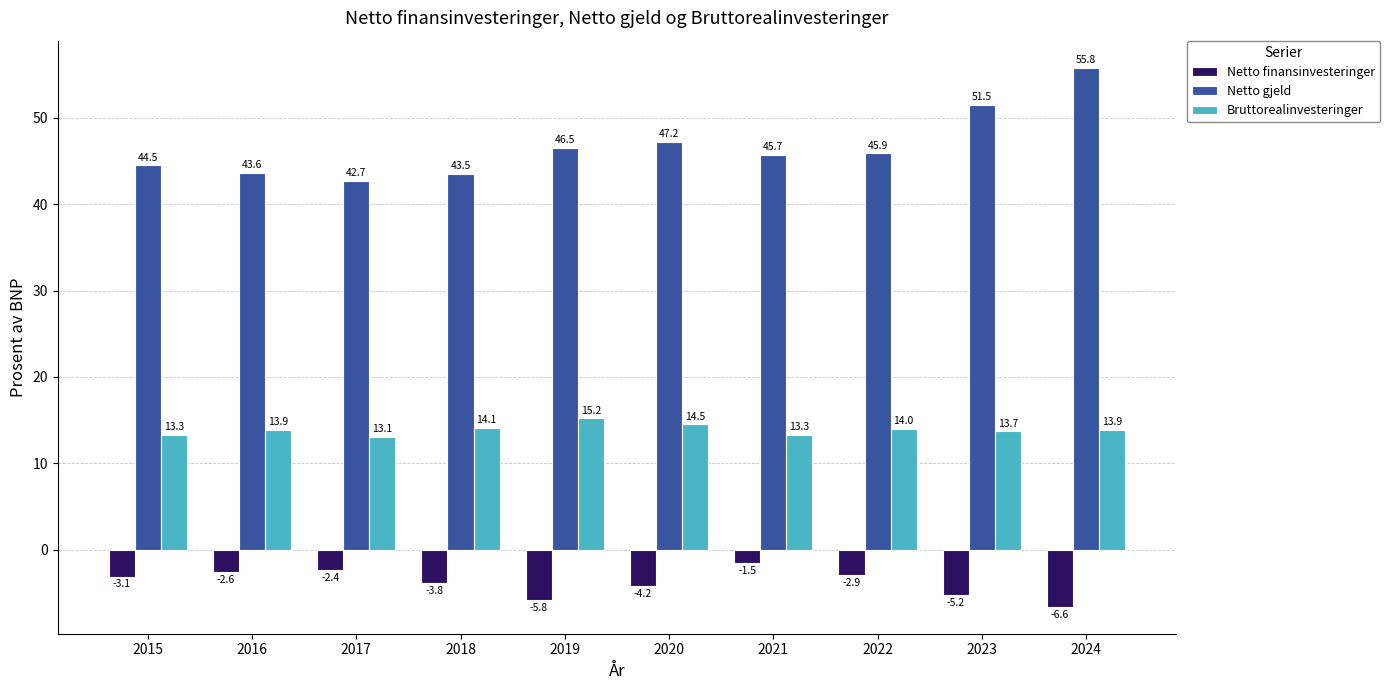

Reading left to right, list all the values displayed in this chart.

Netto finansinvesteringer: 2015=-3.1	2016=-2.6	2017=-2.4	2018=-3.8	2019=-5.8	2020=-4.2	2021=-1.5	2022=-2.9	2023=-5.2	2024=-6.6
Netto gjeld: 2015=44.5	2016=43.6	2017=42.7	2018=43.5	2019=46.5	2020=47.2	2021=45.7	2022=45.9	2023=51.5	2024=55.8
Bruttorealinvesteringer: 2015=13.3	2016=13.9	2017=13.1	2018=14.1	2019=15.2	2020=14.5	2021=13.3	2022=14.0	2023=13.7	2024=13.9